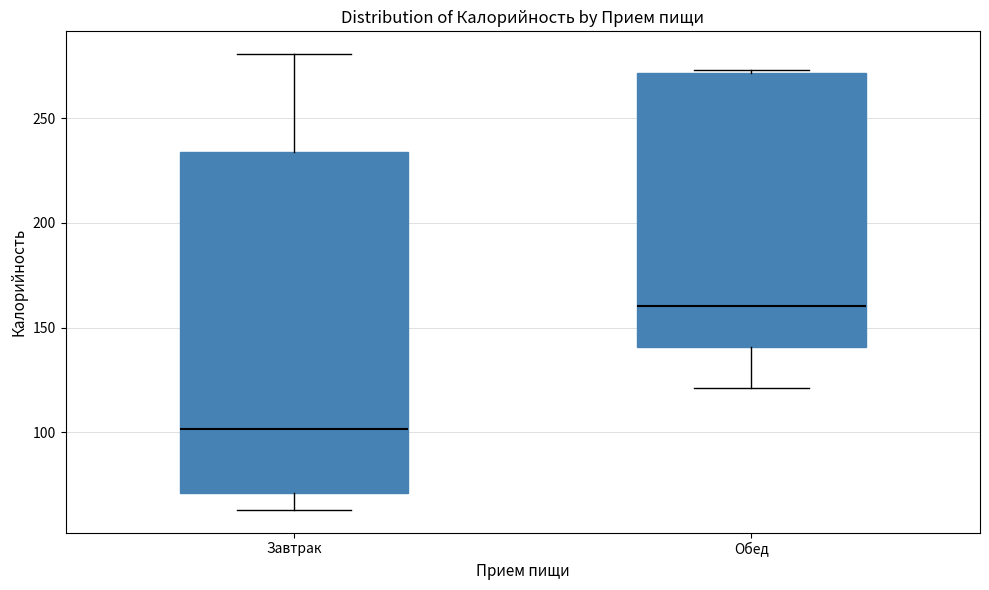

Reading left to right, read every box against the y-axis: the position of its median line, the range the box covers, and the ends of its whiskers. The values are not printed on the chart, so give them approximately, as read against the axis.

Завтрак: median 100, box 70 to 235, whiskers 65 to 280
Обед: median 160, box 140 to 270, whiskers 120 to 275